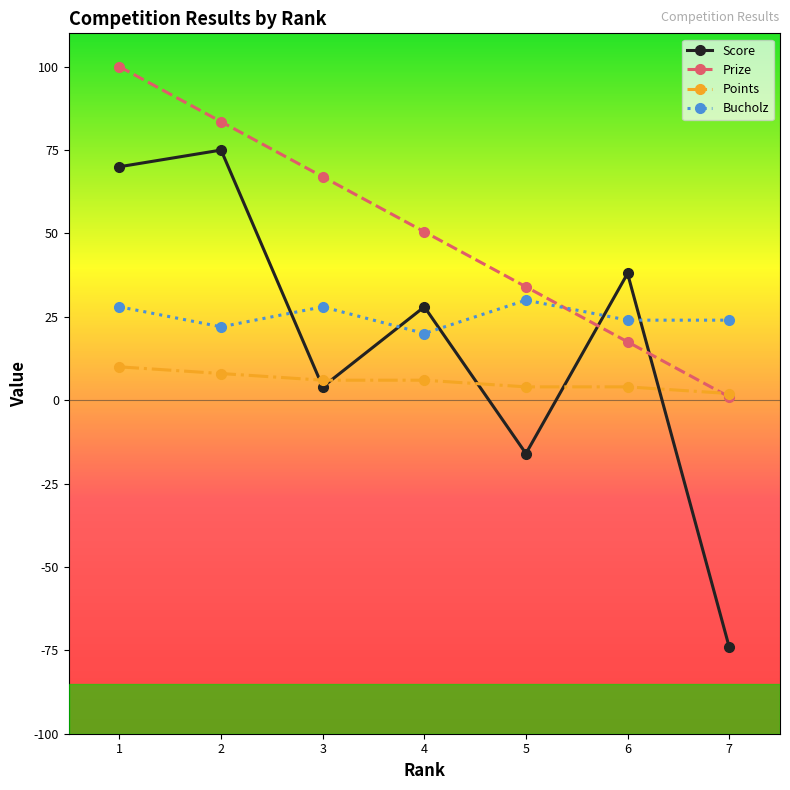

How many intersections are there between Prize and Points?

1